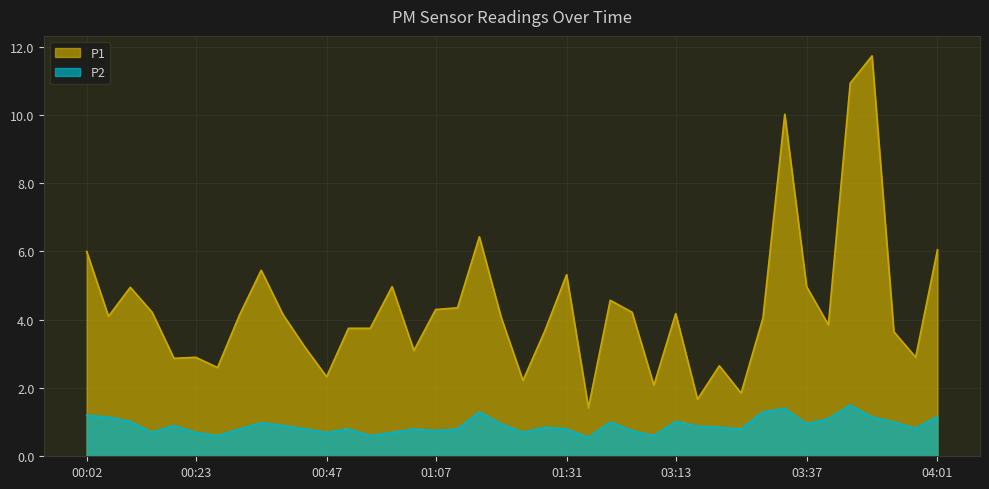

Is it true that P1 equals 2.3 at 00:47?

True